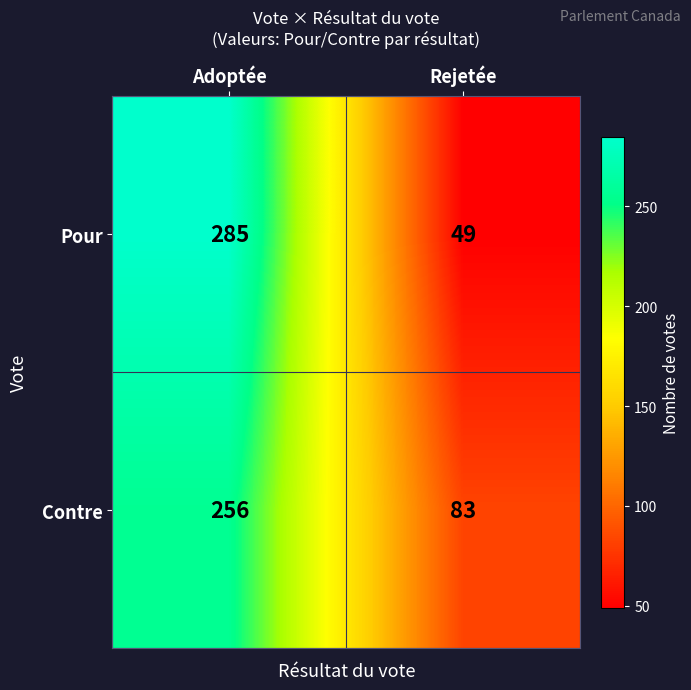

Which series has the largest total across all categories?

Contre